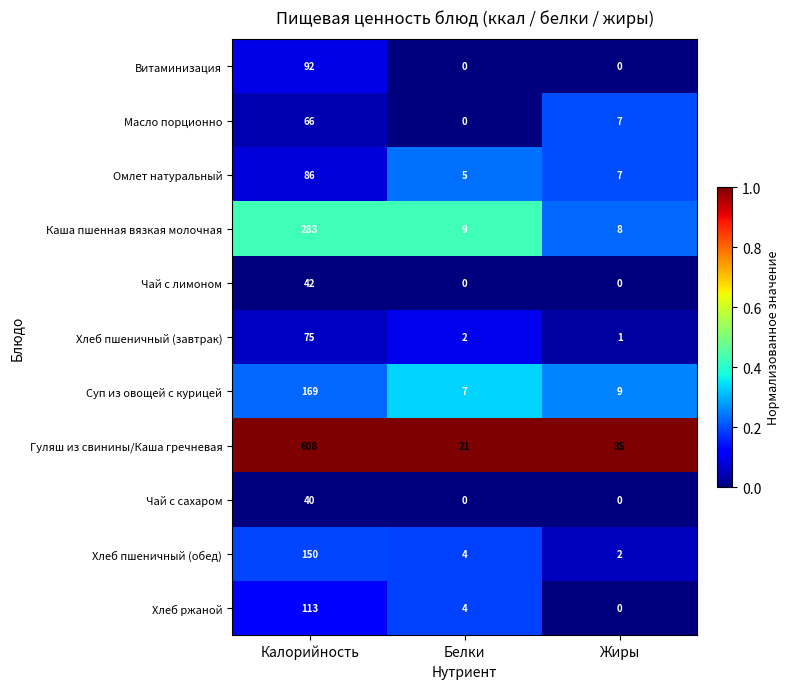

What is the greatest value displayed?

608